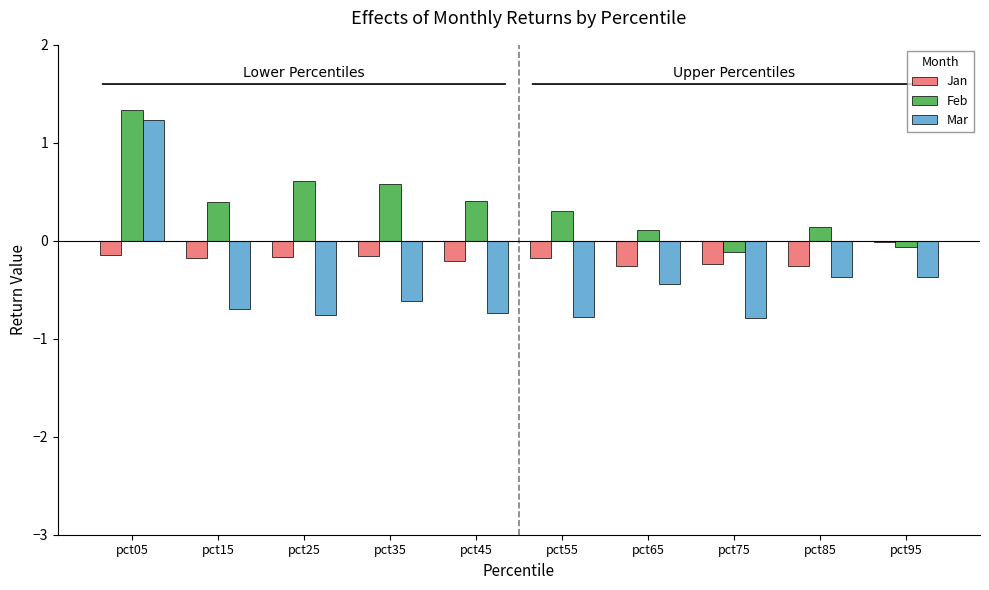

Which series changed the most between pct05 and pct15?

Mar